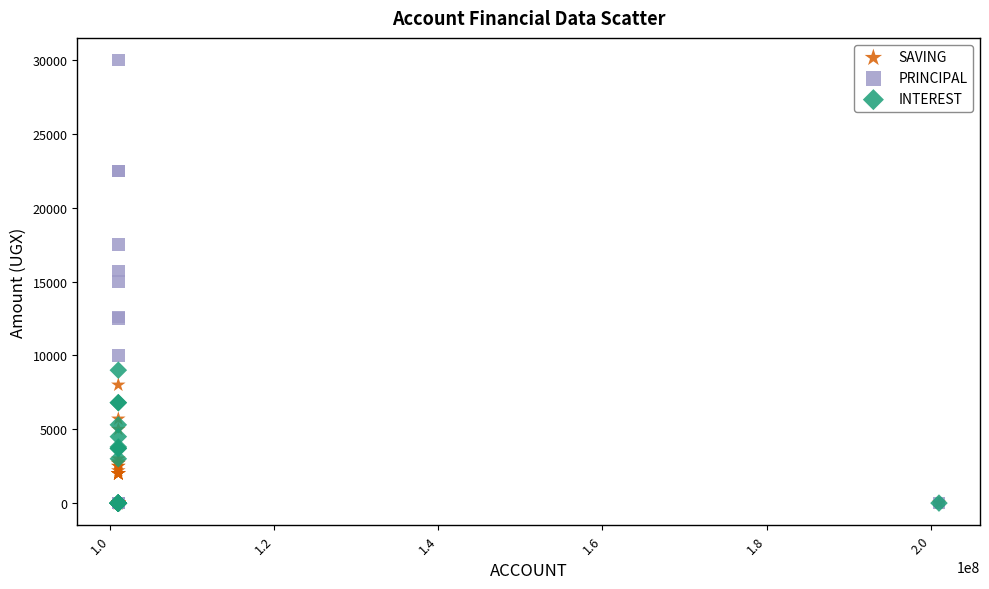

Which series has the largest Y range (max minus min)?

PRINCIPAL